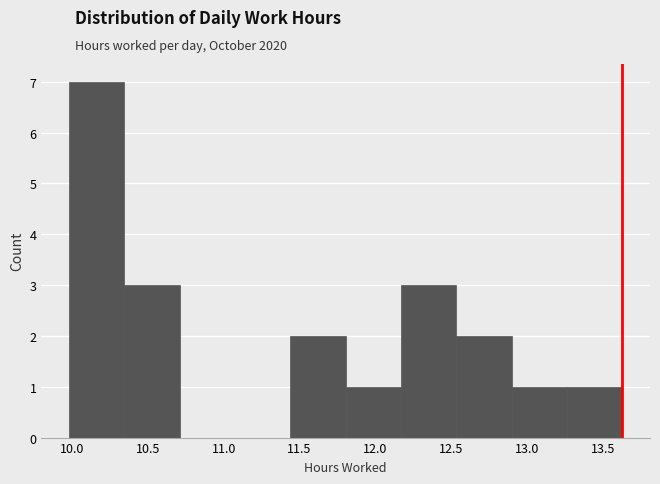

Which range on the x-axis has the tallest bar?

9.980 to 10.345